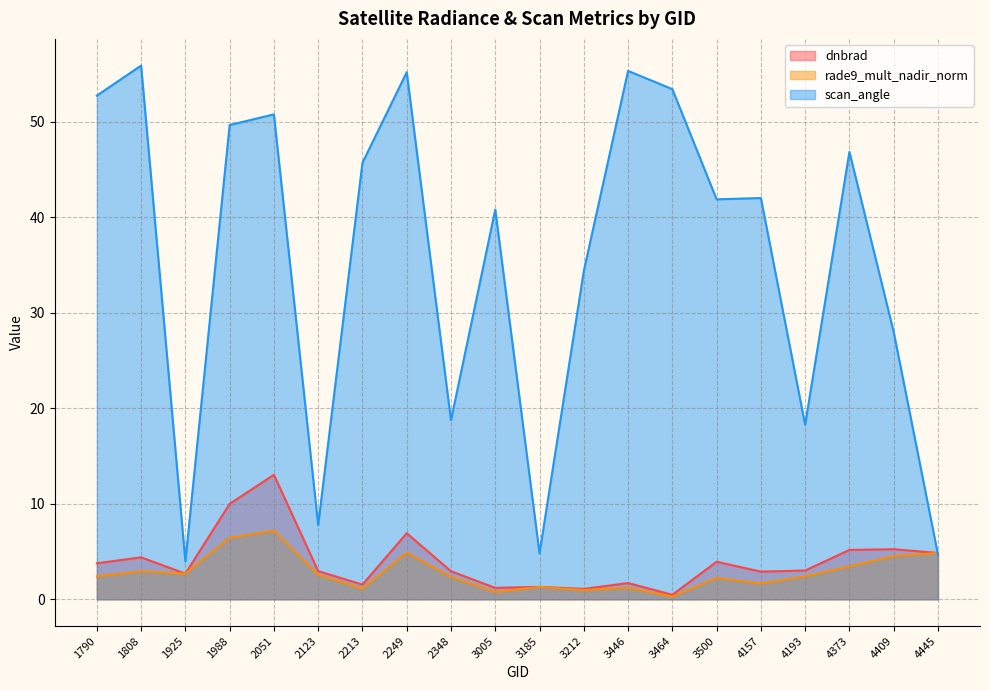

What is the sum of the rade9_mult_nadir_norm values at 2348 and 4373?

5.8